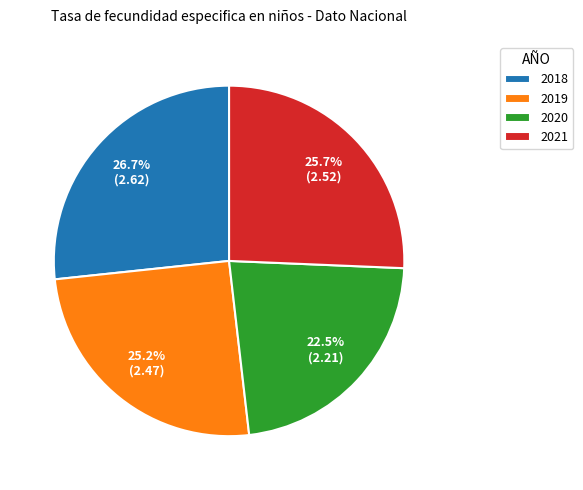

The 2021 slice represents 26% of the pie. True or false?

True